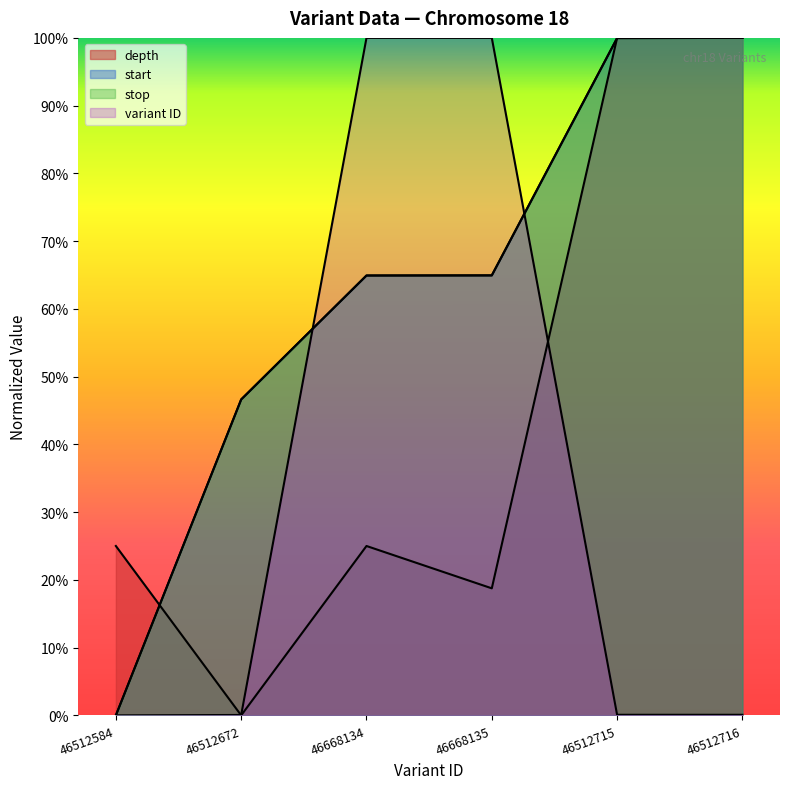

What is the average value of the start series?

0.6